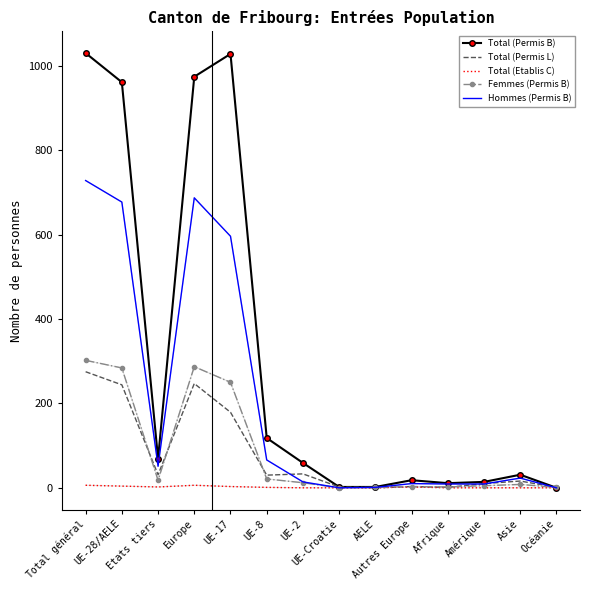

What is the sum of the Total (Permis L) values at Etats tiers and Total général?

306